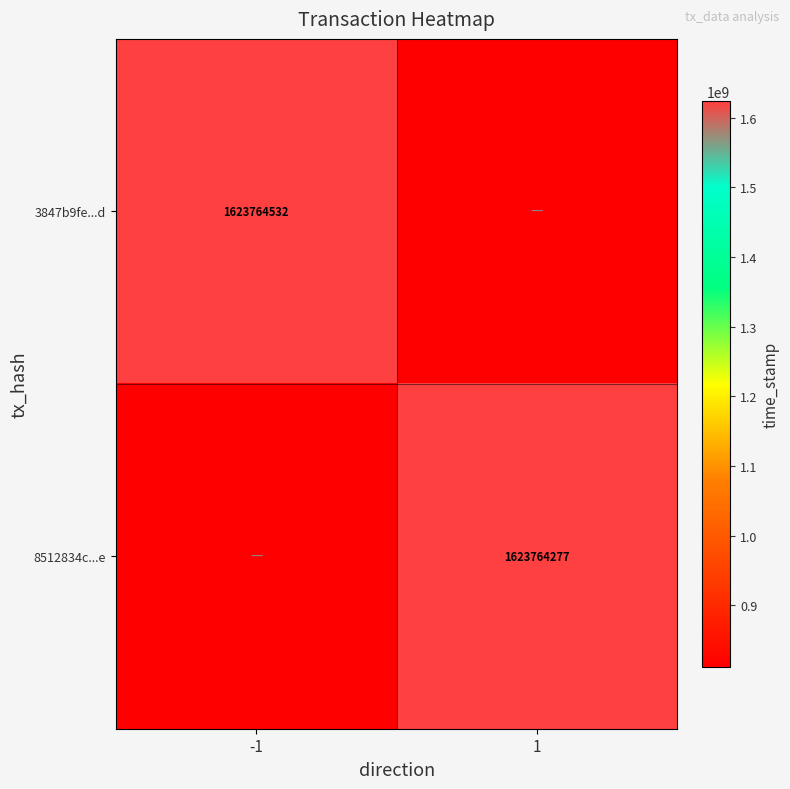

The value of 3847b9fe...d at -1 is 1623764532.0. True or false?

True